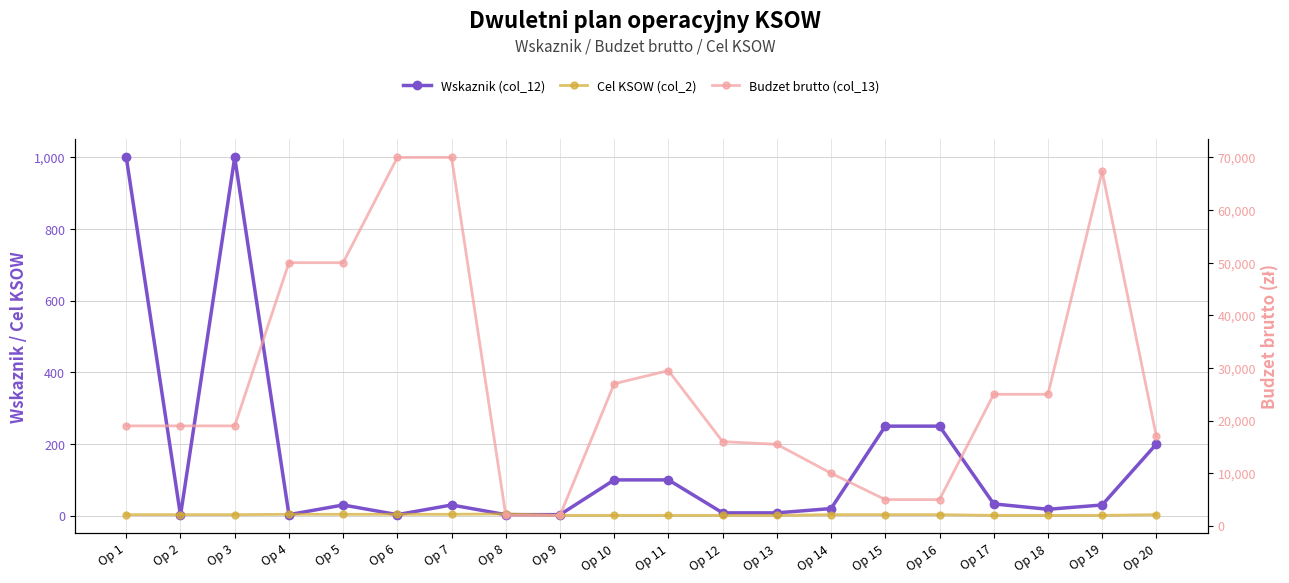

At which label does Budzet brutto (col_13) first exceed 19000?

Op 4